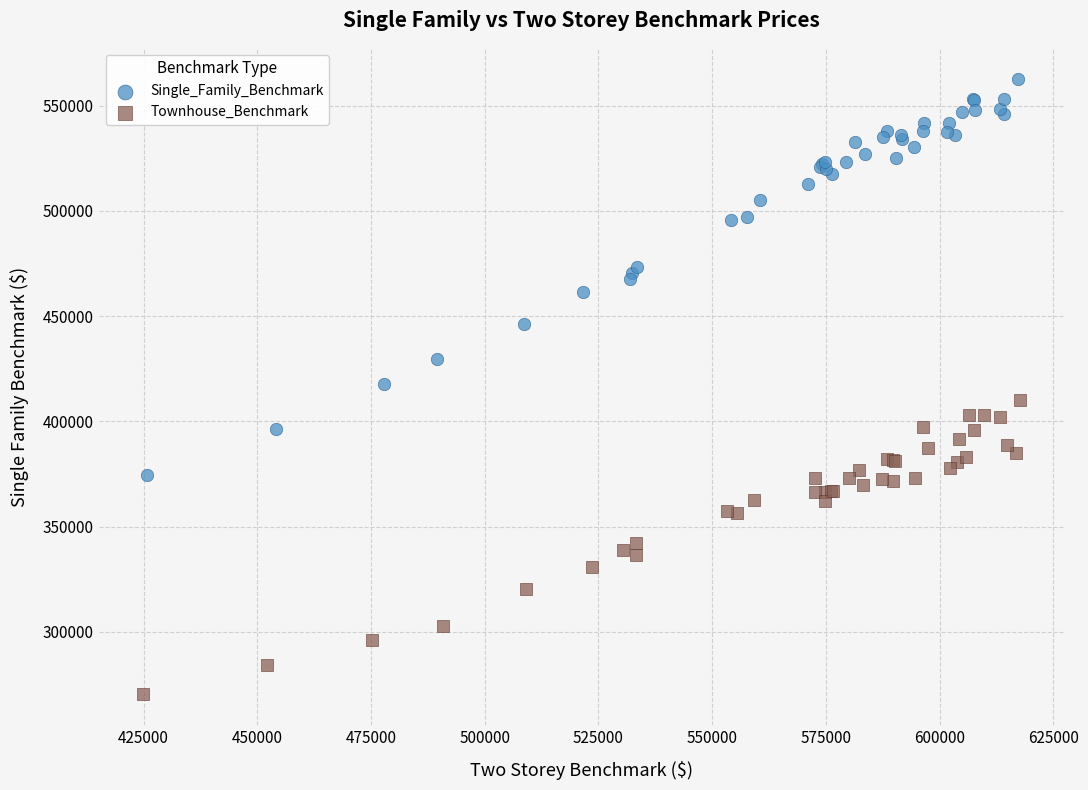

Which series has the largest Y range (max minus min)?

Single_Family_Benchmark